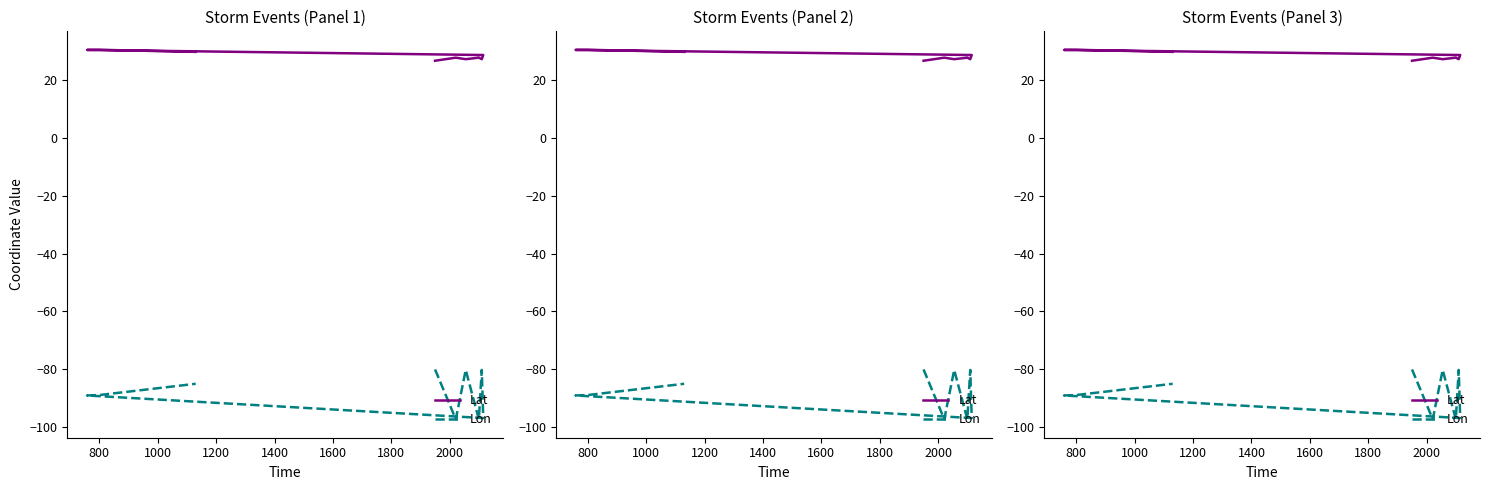

How many lines are shown in the chart?

2